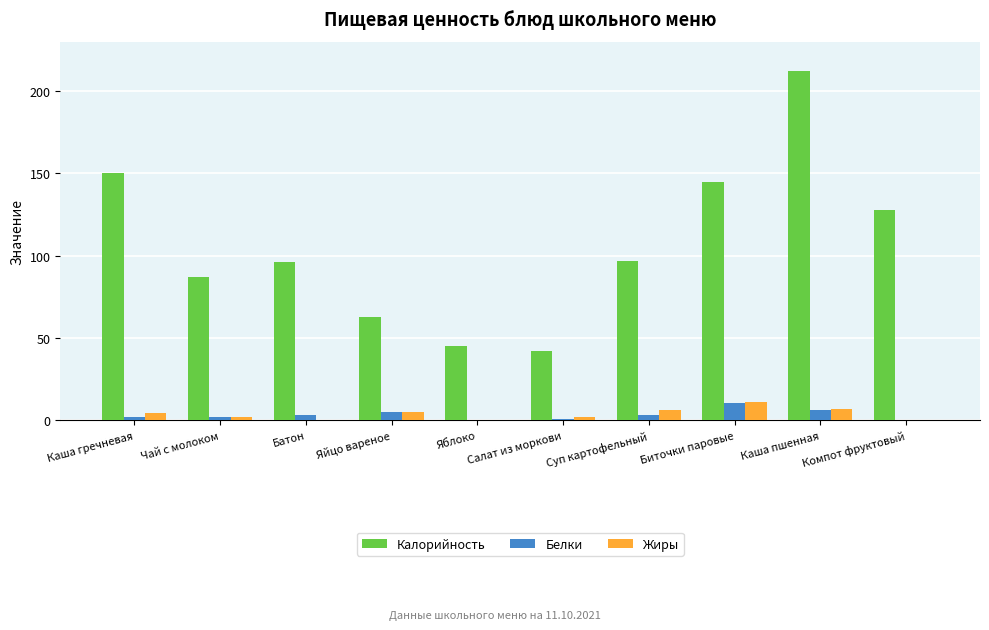

Is the value of Калорийность at Салат из моркови greater than the value of Белки at Батон?

Yes